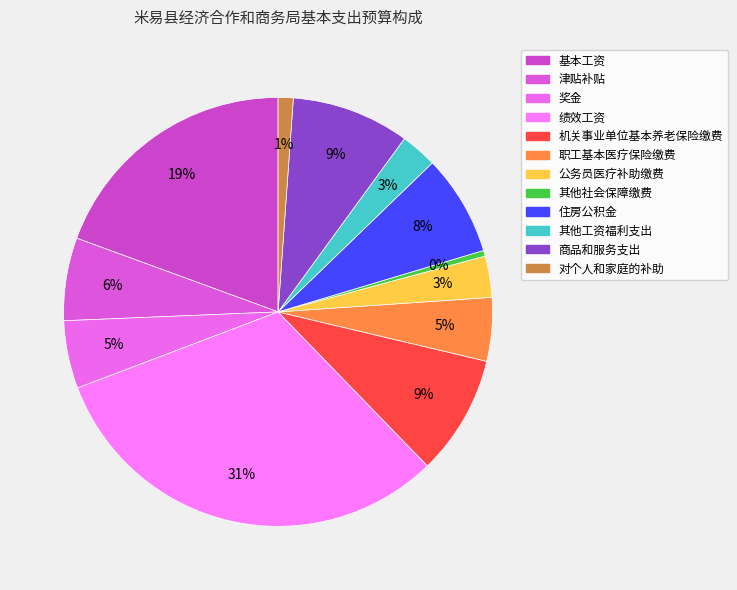

The 其他工资福利支出 slice represents 3% of the pie. True or false?

True